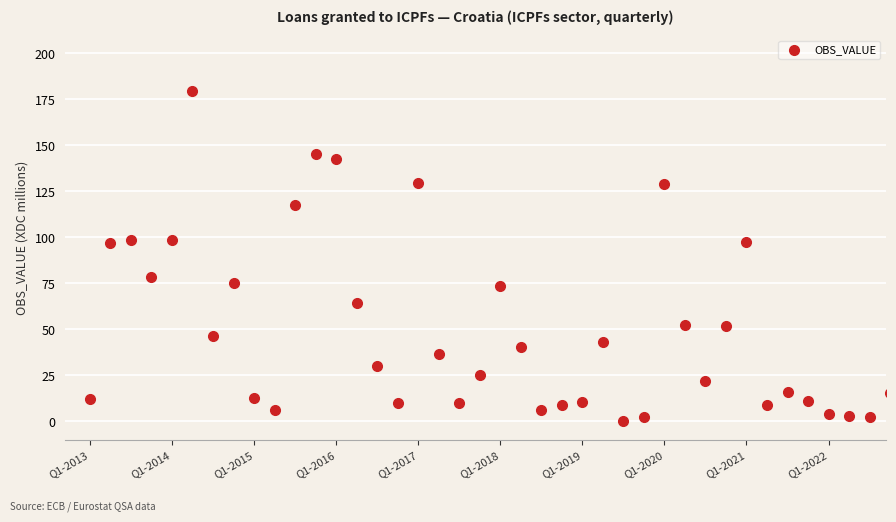

What is the range of Y values (max minus min)?

179.4